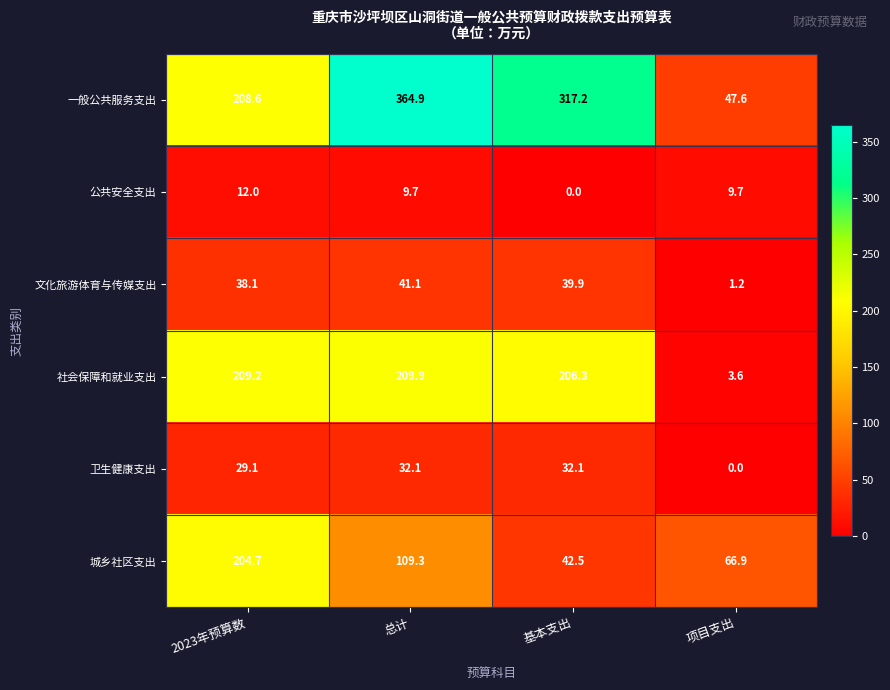

How many distinct data groups are displayed?

6